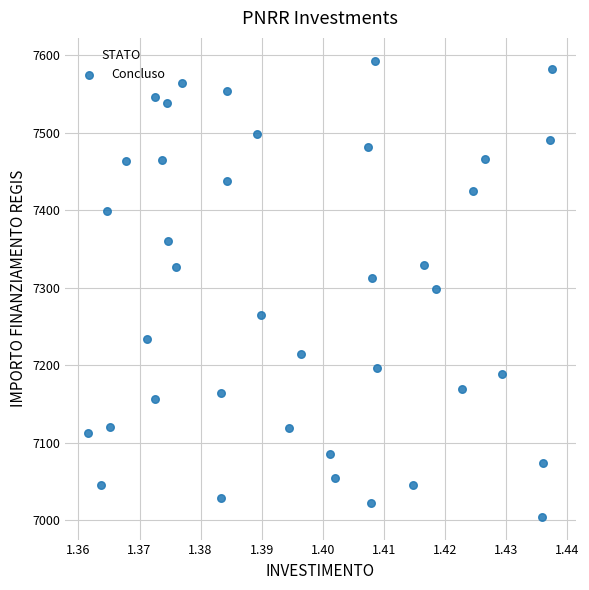

What is the range of Y values (max minus min)?

588.8